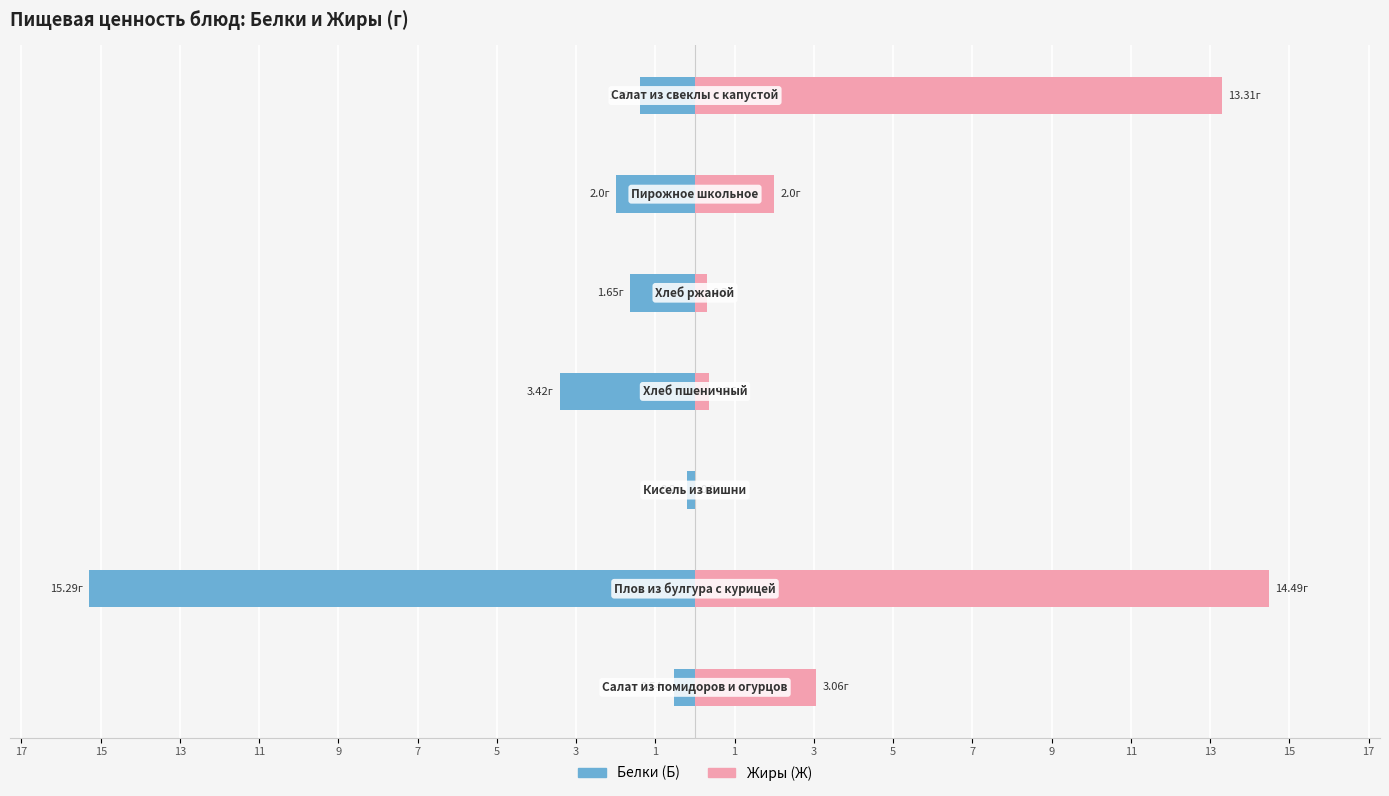

Between 15 and 5, which series saw the biggest shift?

Белки (Б)